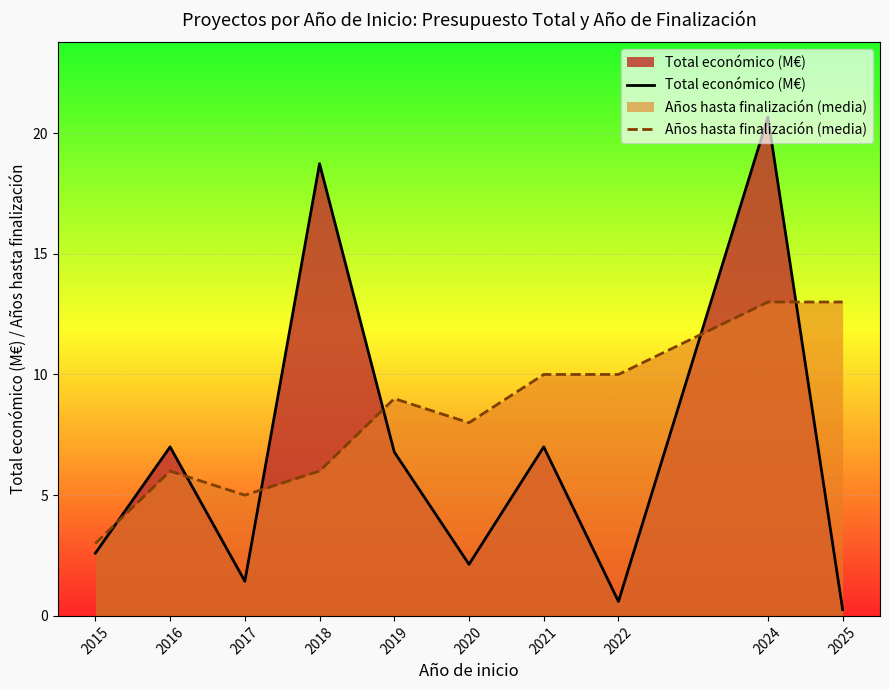

How many lines are shown in the chart?

2